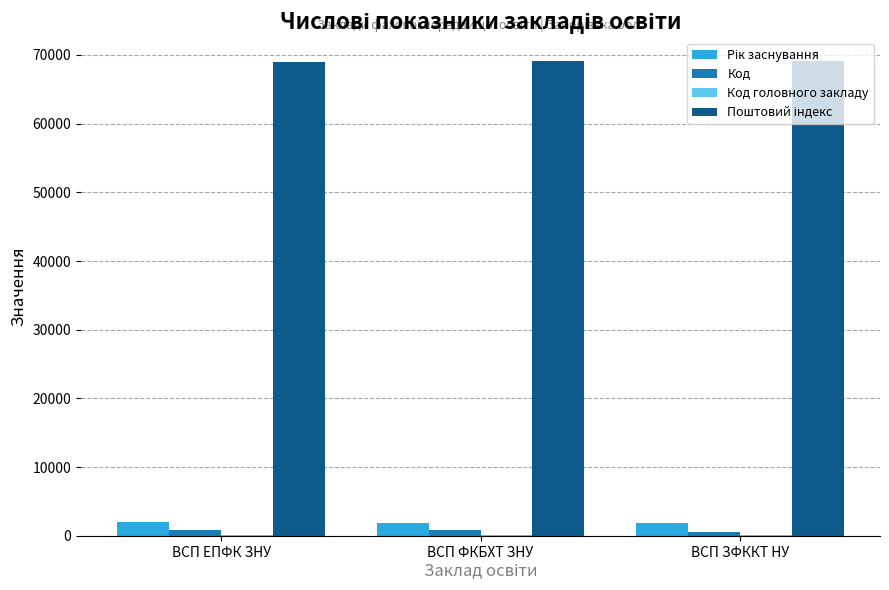

Does the chart contain stacked bars?

No